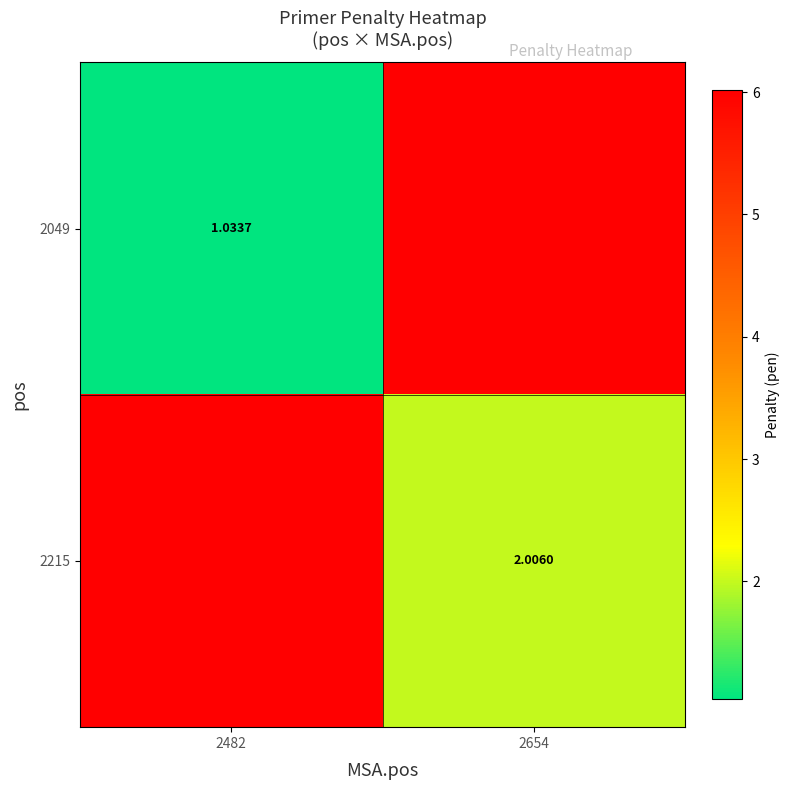

Is the value of 2215 at 2654 greater than the value of 2049 at 2482?

Yes